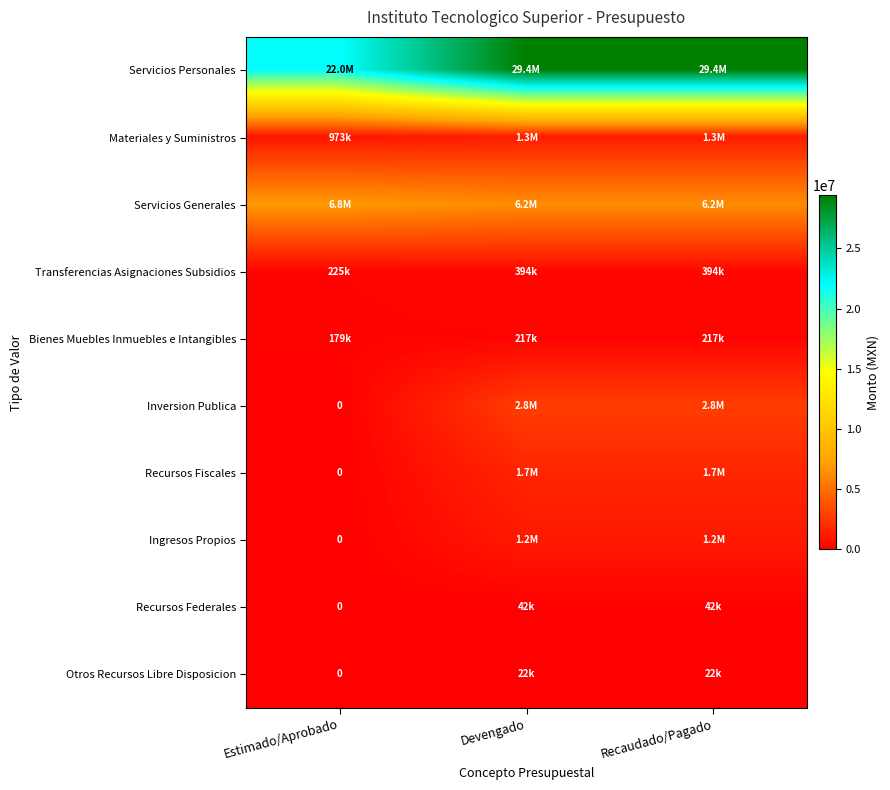

Which category has the highest value in the Servicios Personales series?

Devengado